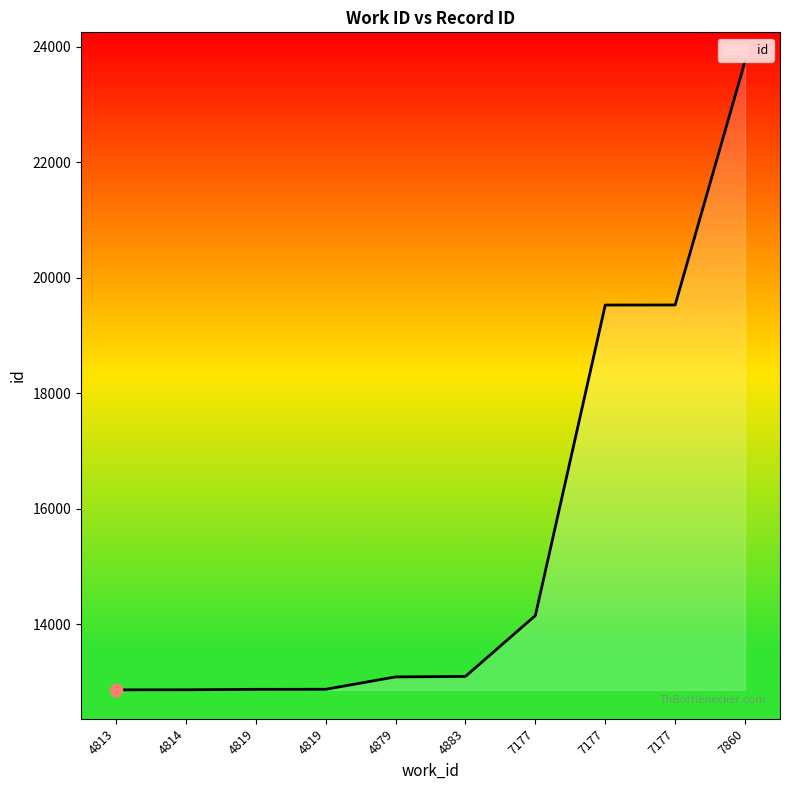

What is the change in value from 4813 to 4819?

+10